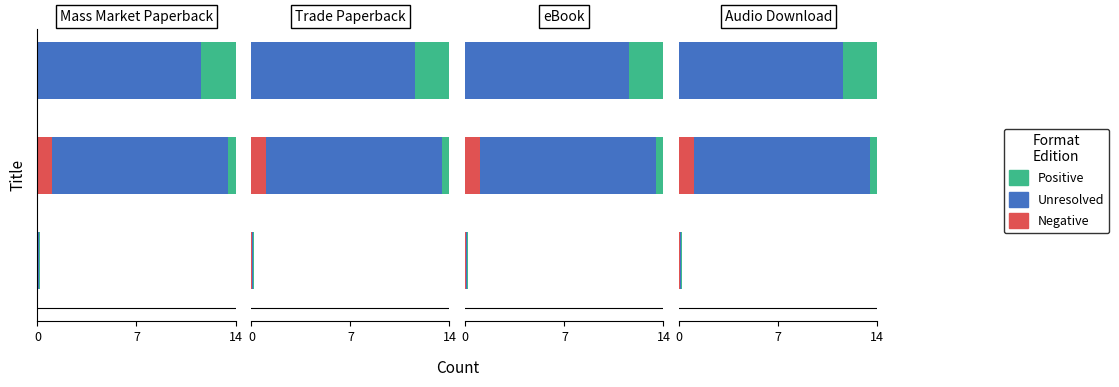

At how many categories does at least one series exceed 5?

2